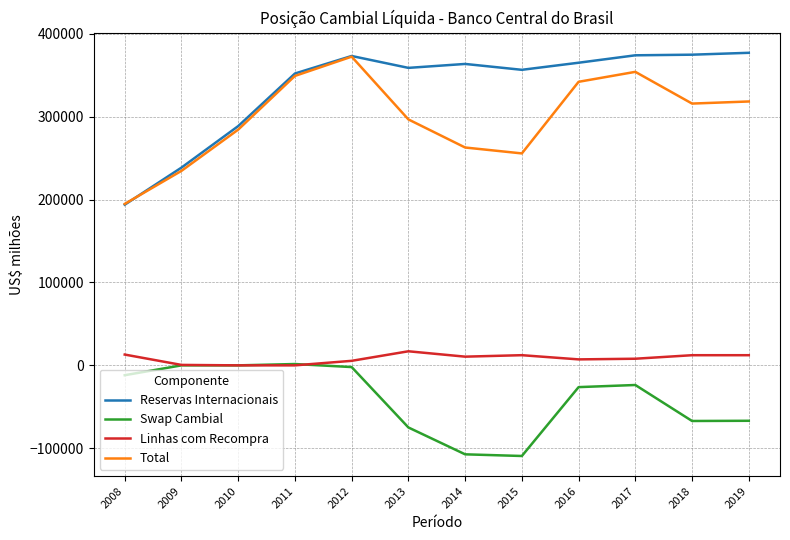

Is the value of Reservas Internacionais at 2019 greater than the value of Total at 2012?

Yes